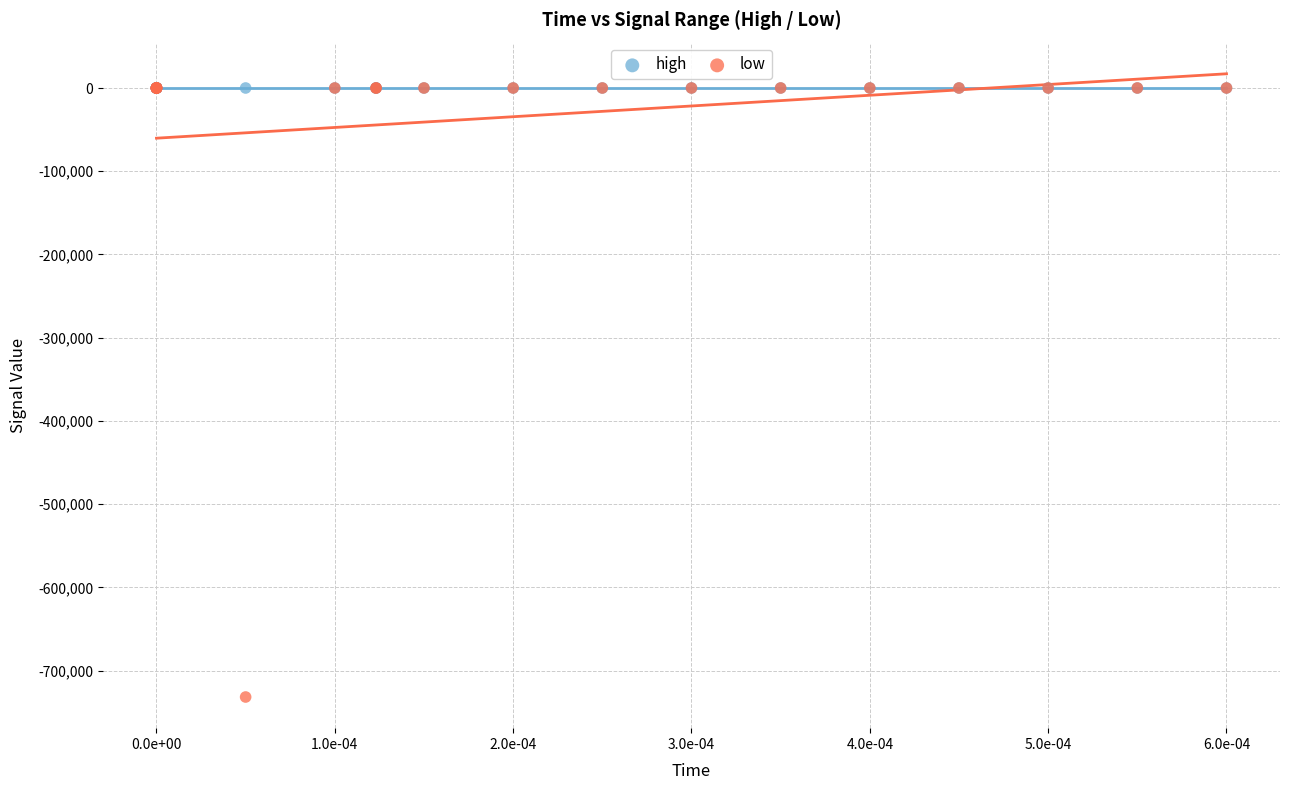

Which series has the largest Y range (max minus min)?

low